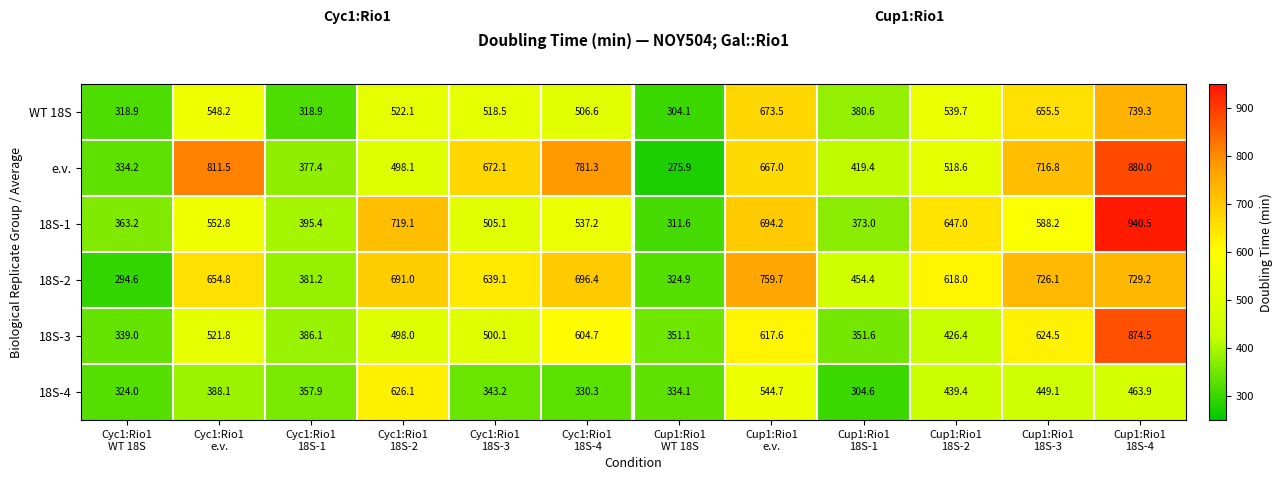

What is the difference between the highest and lowest values at Cyc1:Rio1
e.v.?

423.4